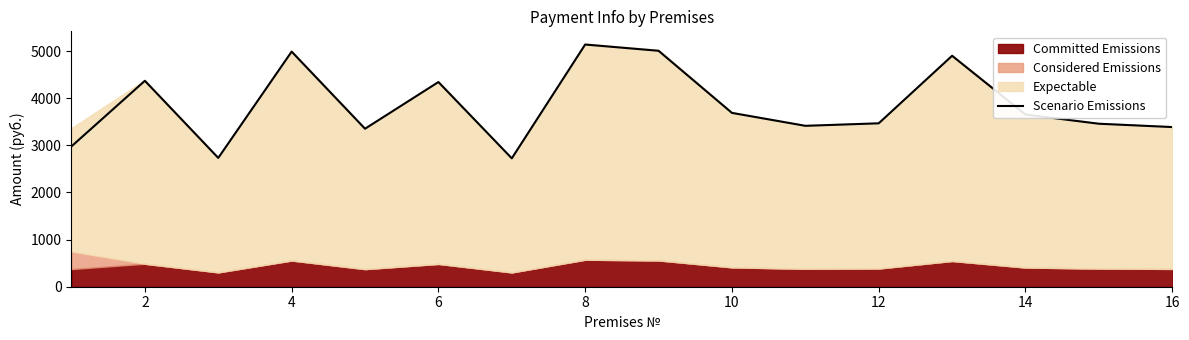

Does the chart have visible grid lines?

No